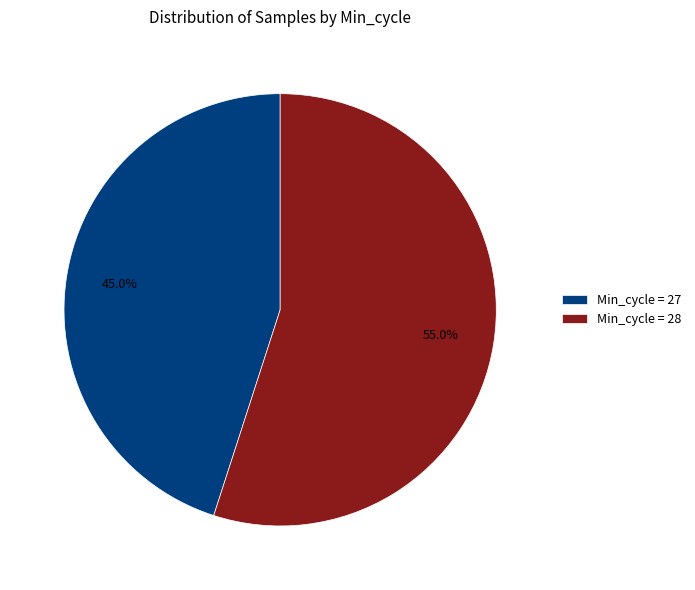

Is there any slice that represents more than half of the pie?

Yes